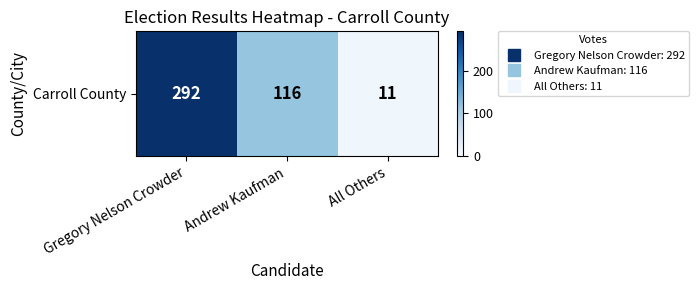

How many distinct data groups are displayed?

1